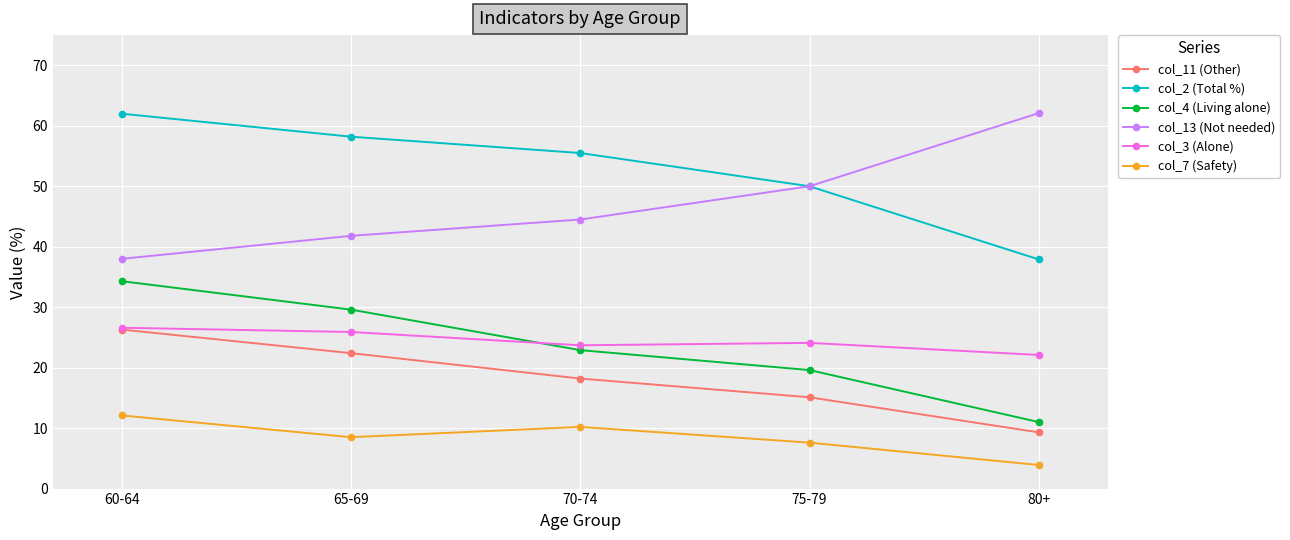

How many categories are shown in the chart?

5